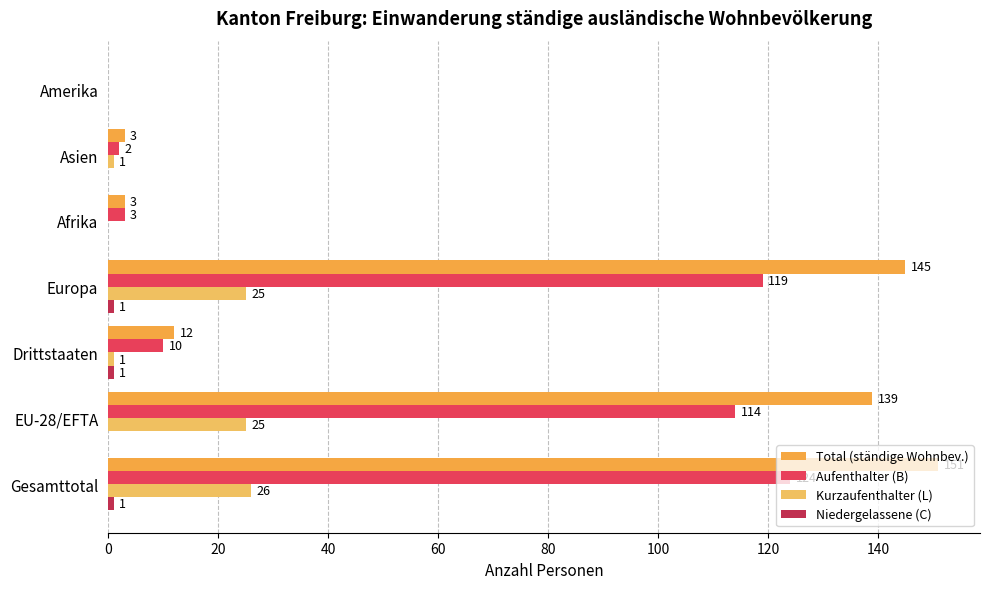

How many data points does each series have?

7